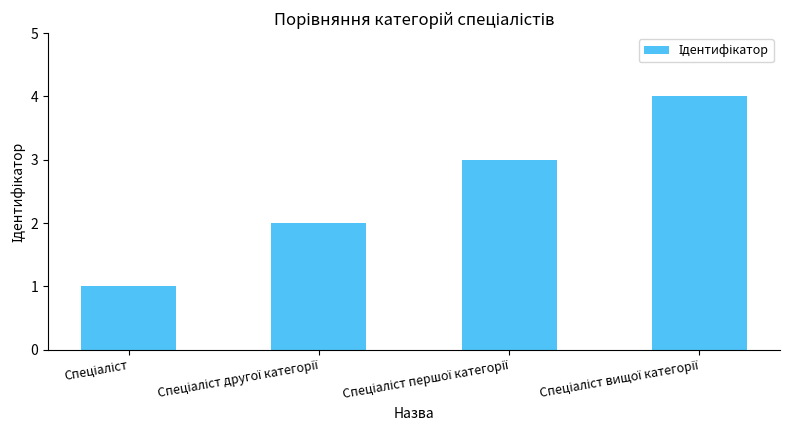

What is the maximum value shown in the chart?

4